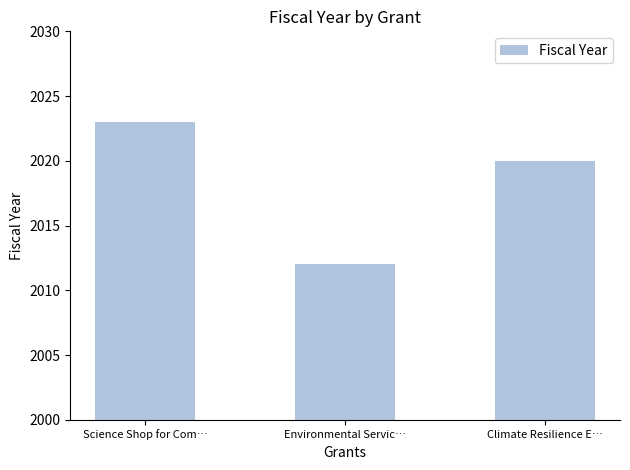

At which label does the data first exceed 2020?

Science Shop for Com…